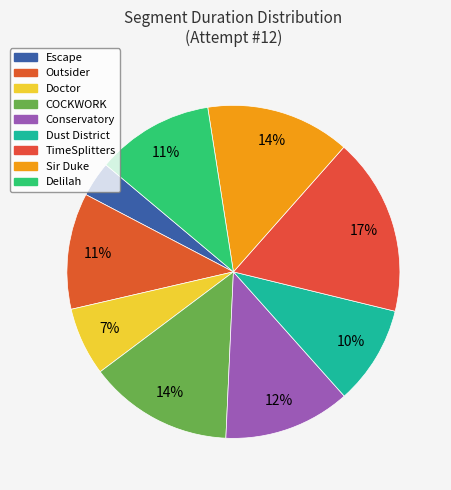

Count the number of slices in the pie.

9